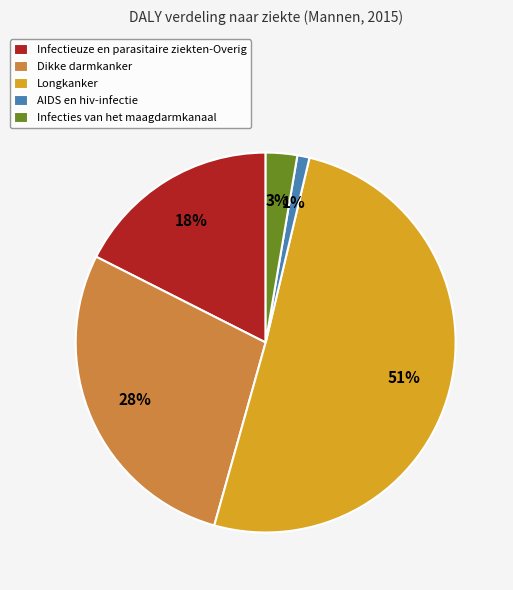

What percentage is the Infecties van het maagdarmkanaal slice, to the nearest percent?

3%